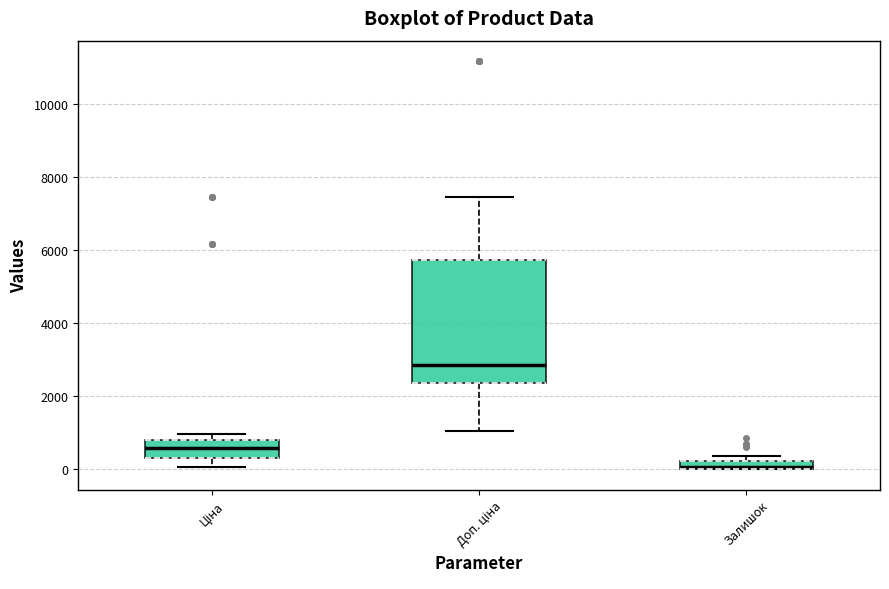

Where is the lower edge of the box for Ціна on the y-axis? The values are not printed on the chart, so give them approximately, as read against the axis.

400